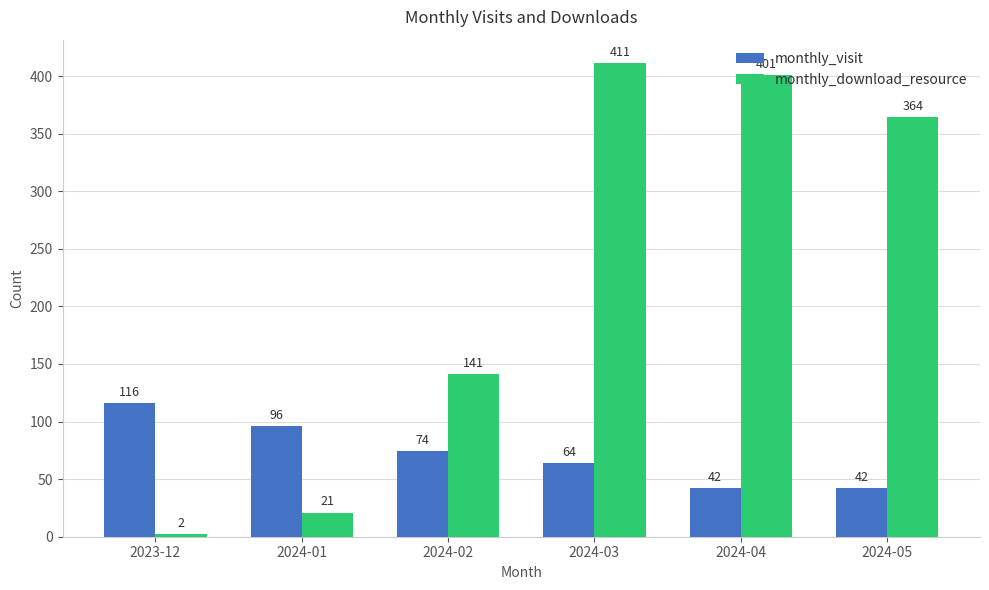

What is the sum of all monthly_download_resource values?

1340